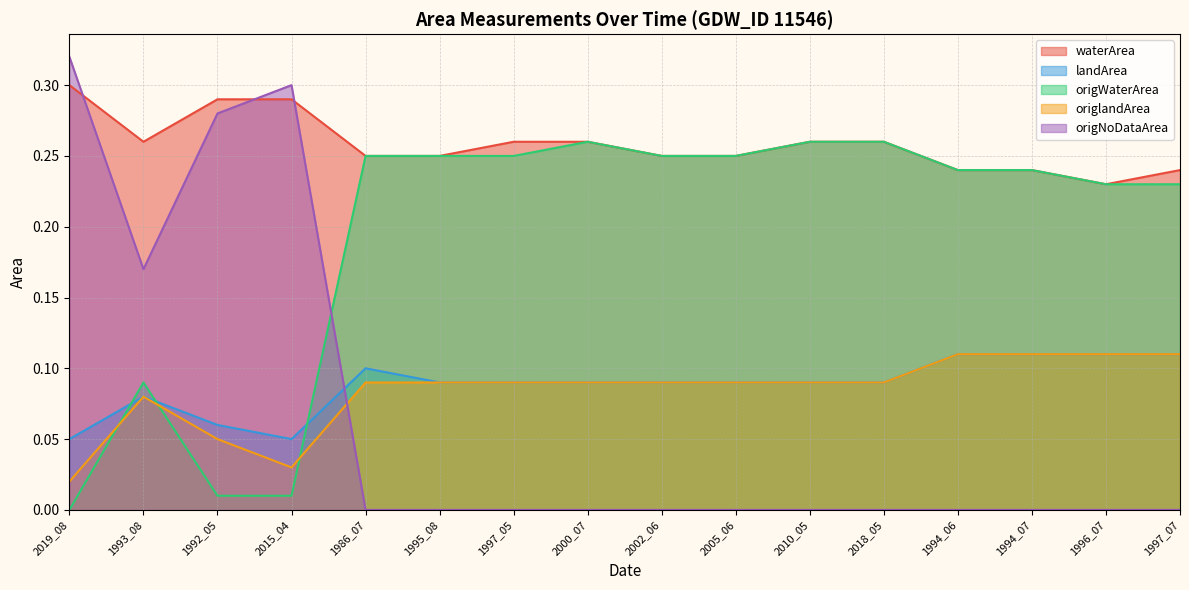

Is it true that origNoDataArea equals 0.1 at 1997_05?

False